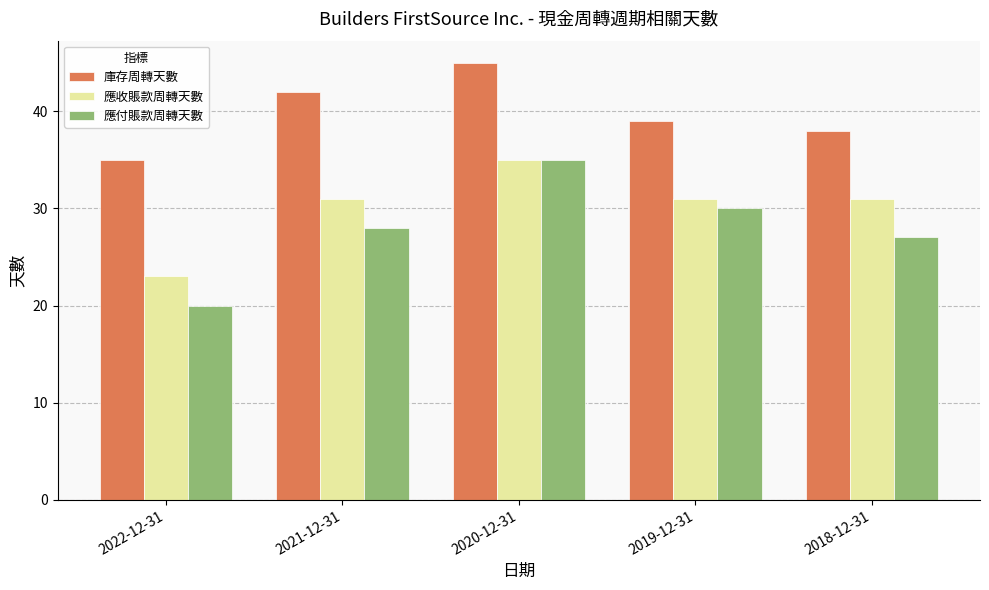

Which series has the widest spread of values?

應付賬款周轉天數